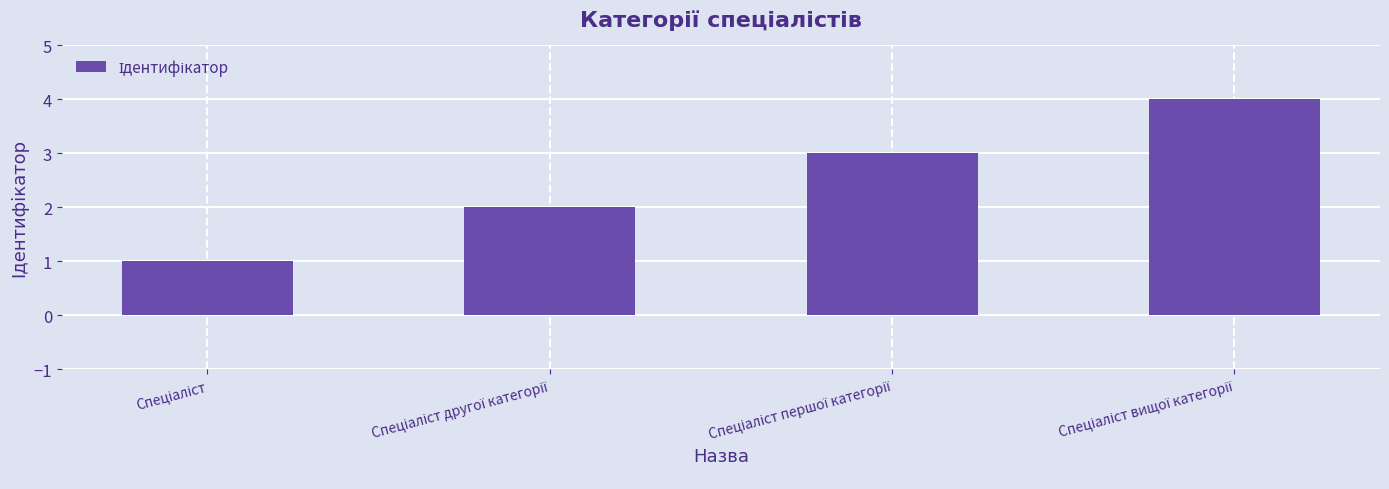

Reading right to left, transcribe all the data shown in this chart.

4	3	2	1